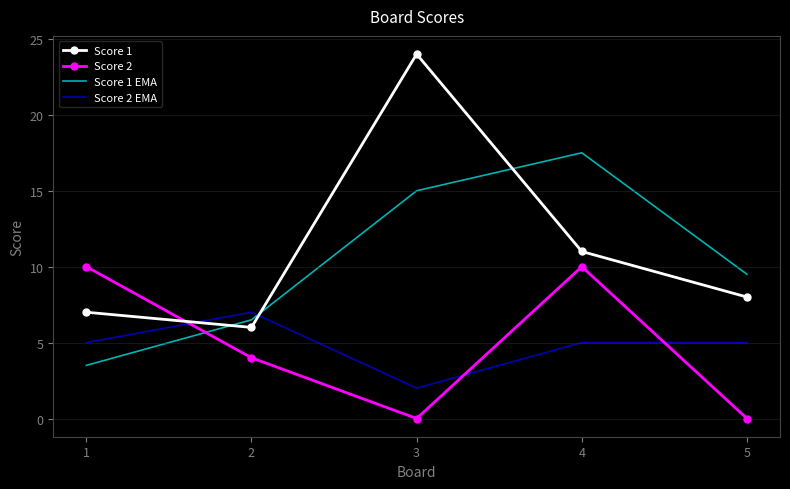

True or false: Score 1 EMA has a value of 9.6 at 2.

False